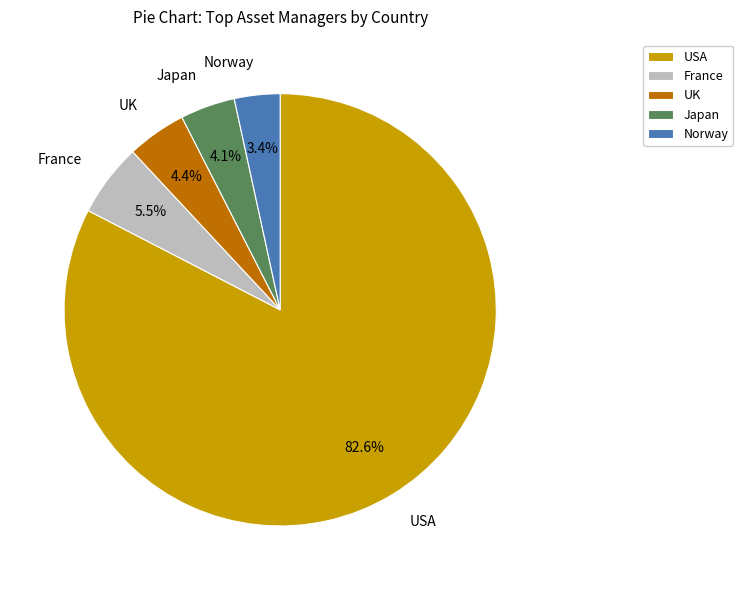

How many segments does this pie chart have?

5